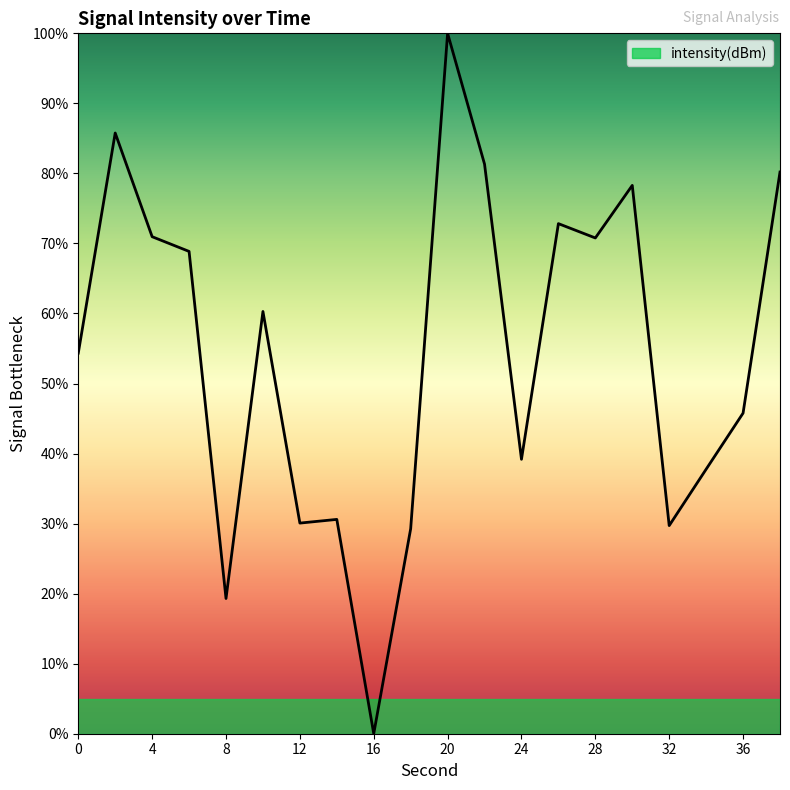

What is the average value?

54.3